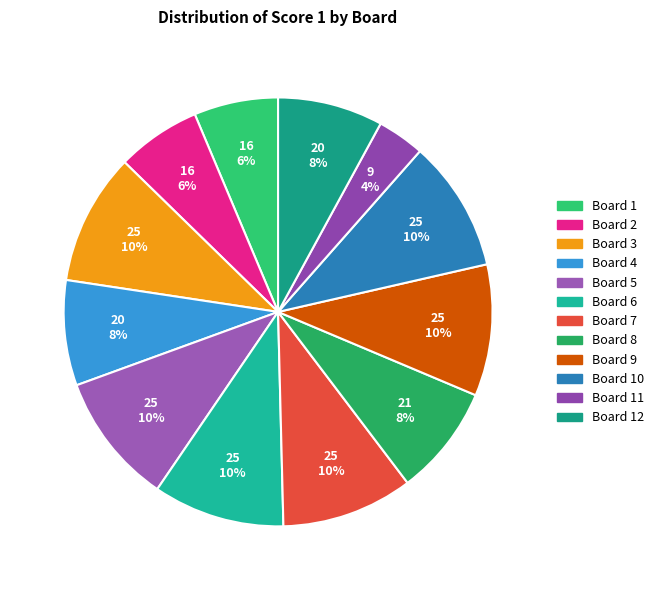

How many slices are in this pie chart?

12